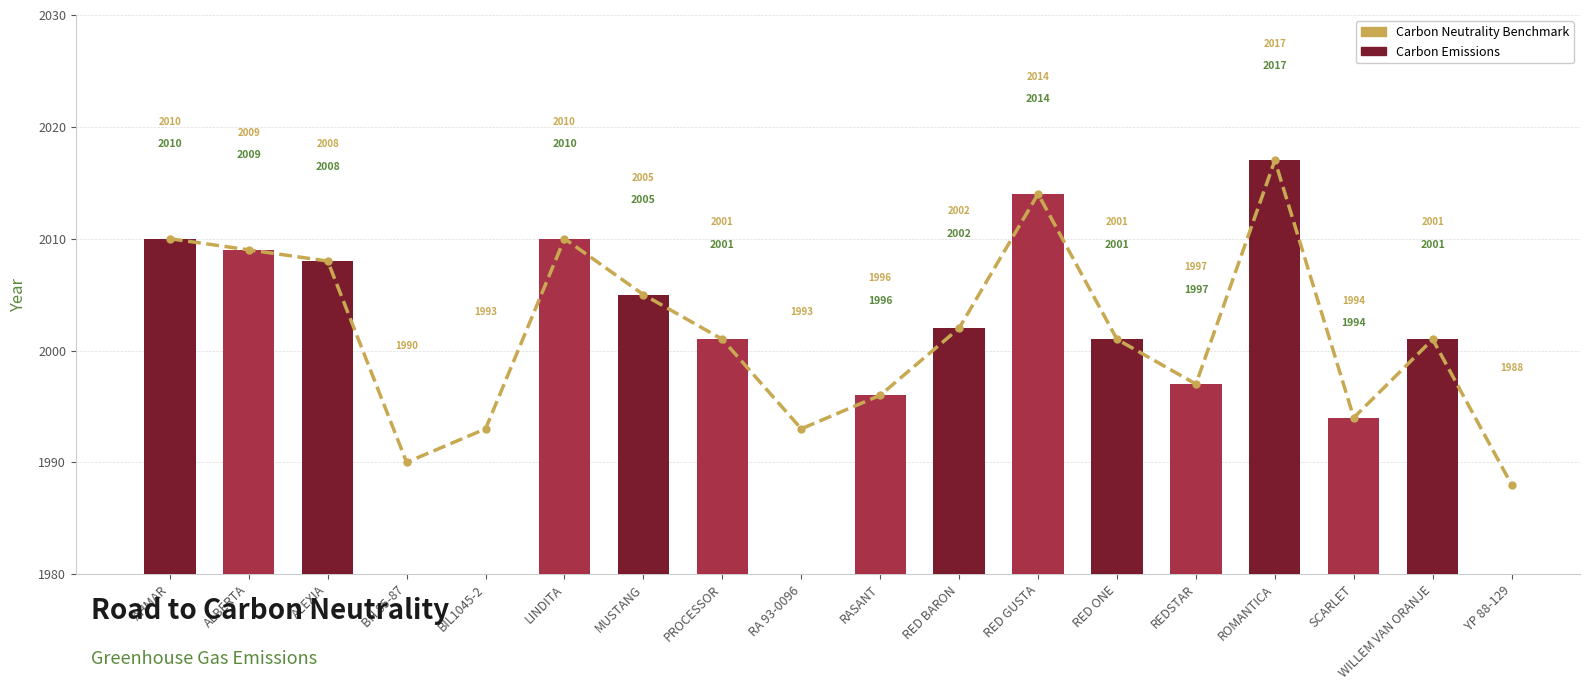

What position from the left is BH 85-87?

4